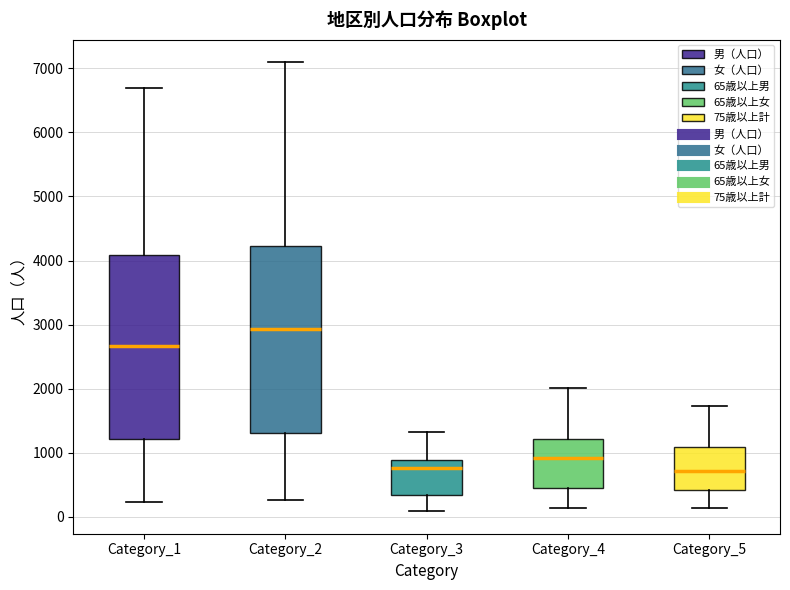

Reading left to right, read every box against the y-axis: the position of its median line, the range the box covers, and the ends of its whiskers. The values are not printed on the chart, so give them approximately, as read against the axis.

Category_1: median 2700, box 1200 to 4100, whiskers 200 to 6700
Category_2: median 2900, box 1300 to 4200, whiskers 300 to 7100
Category_3: median 800, box 300 to 900, whiskers 100 to 1300
Category_4: median 900, box 400 to 1200, whiskers 100 to 2000
Category_5: median 700, box 400 to 1100, whiskers 100 to 1700